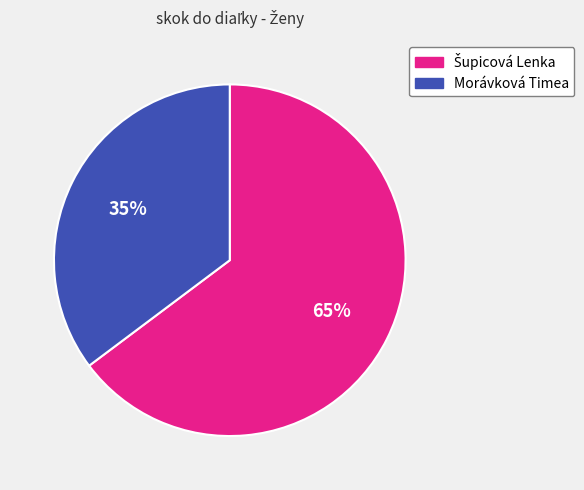

How many slices are in this pie chart?

2